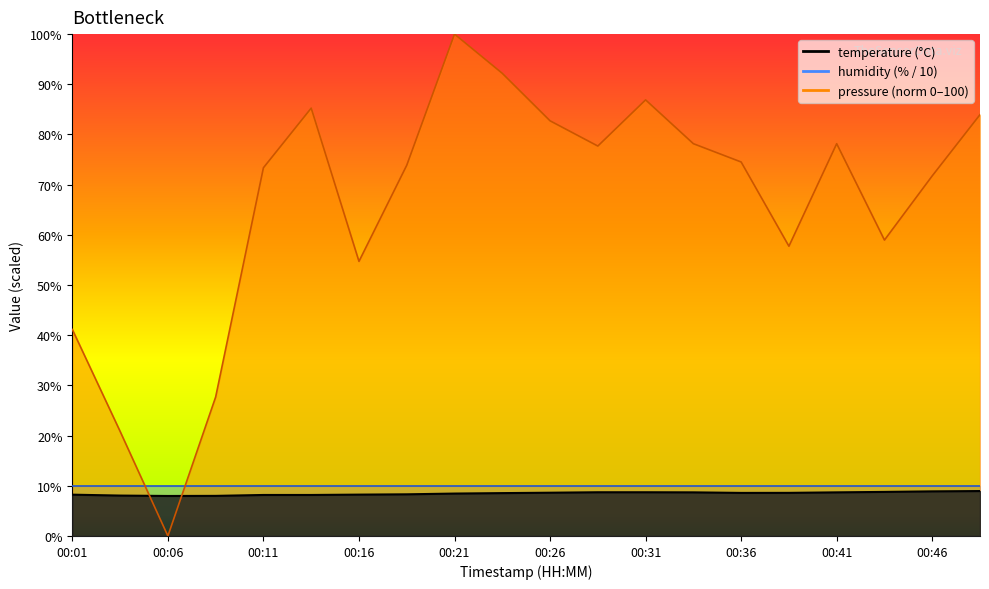

Is it true that temperature equals 10.7 at 00:08?

False